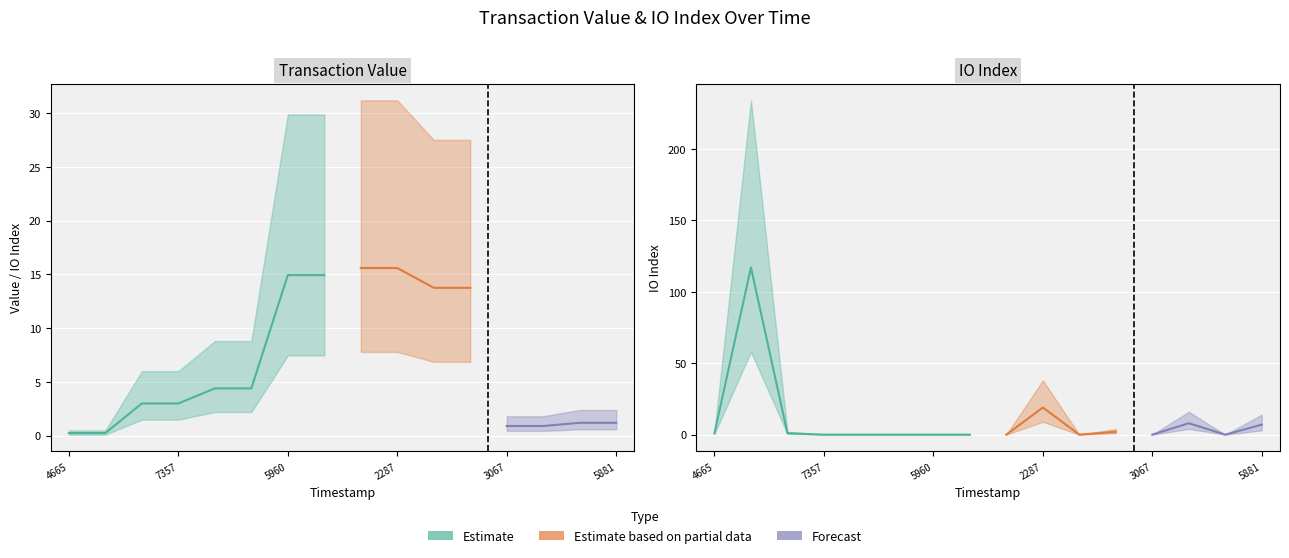

The value of value at 1636335837 is 1.5. True or false?

False